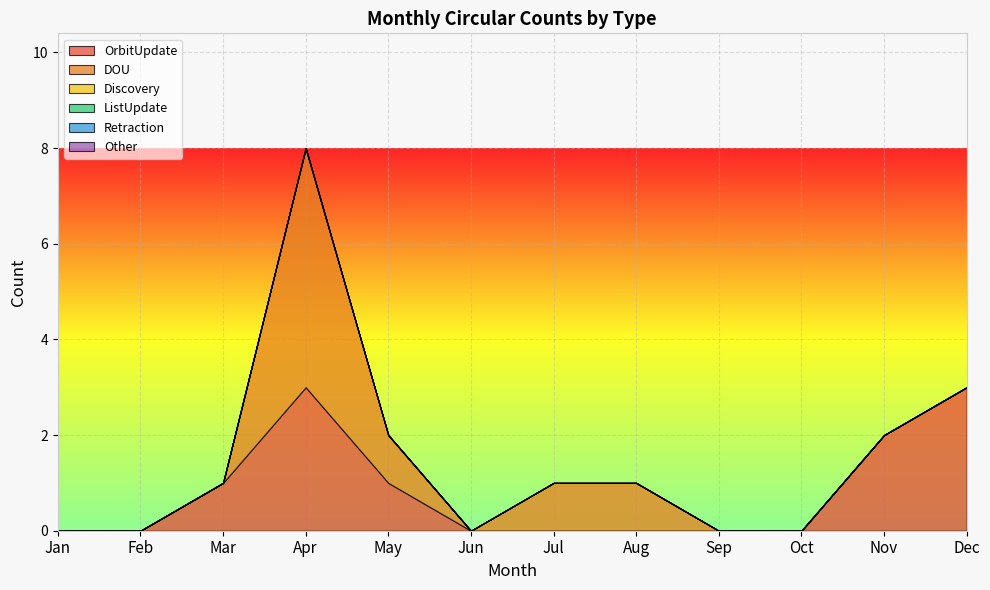

True or false: OrbitUpdate and Discovery cross at least once.

False